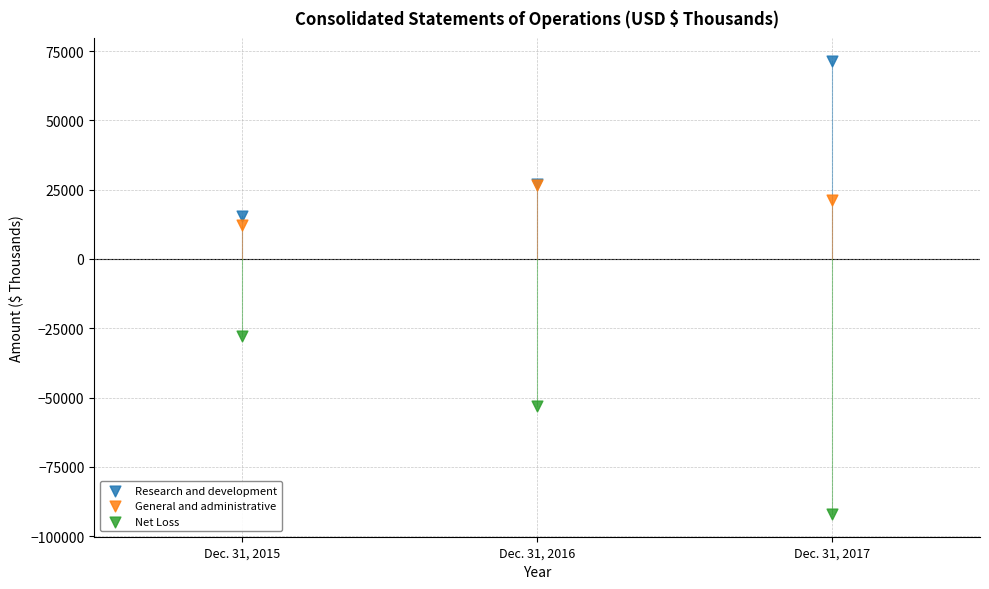

Which series reaches the maximum Y coordinate?

Research and development